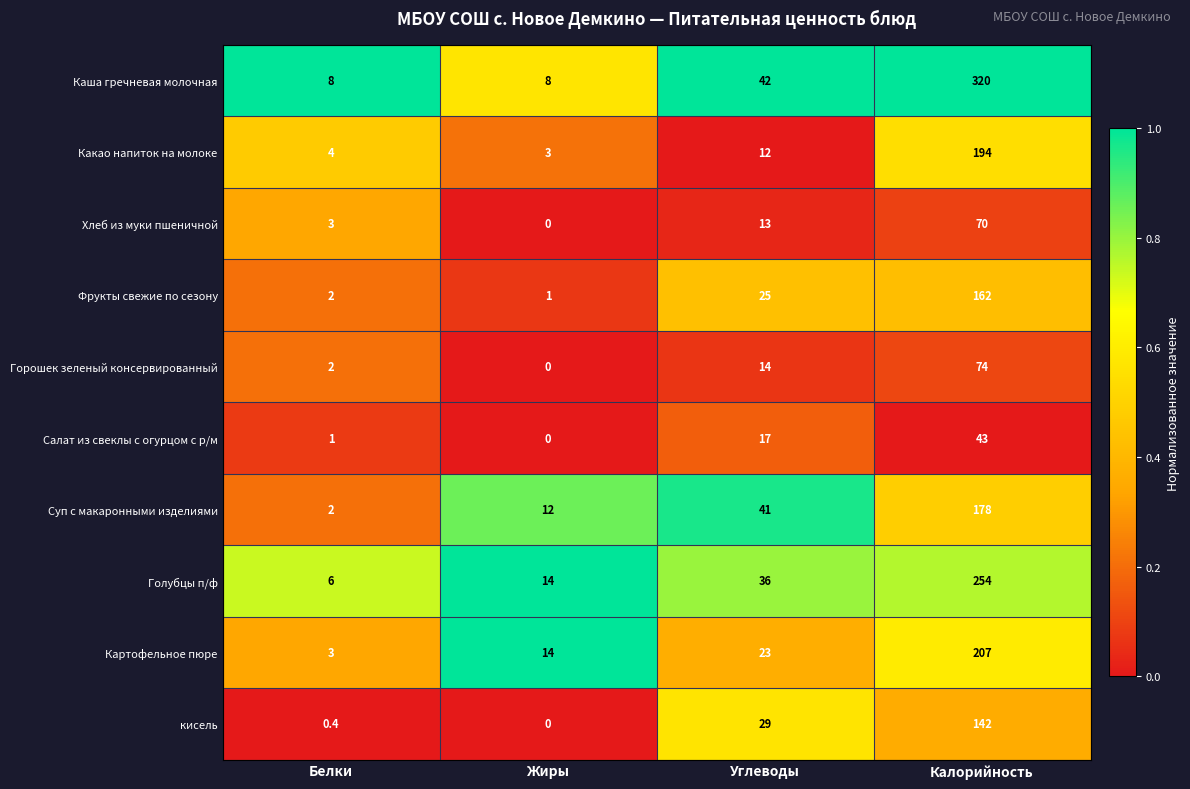

What is the sum of the Горошек зеленый консервированный values at Жиры and Белки?

2.0